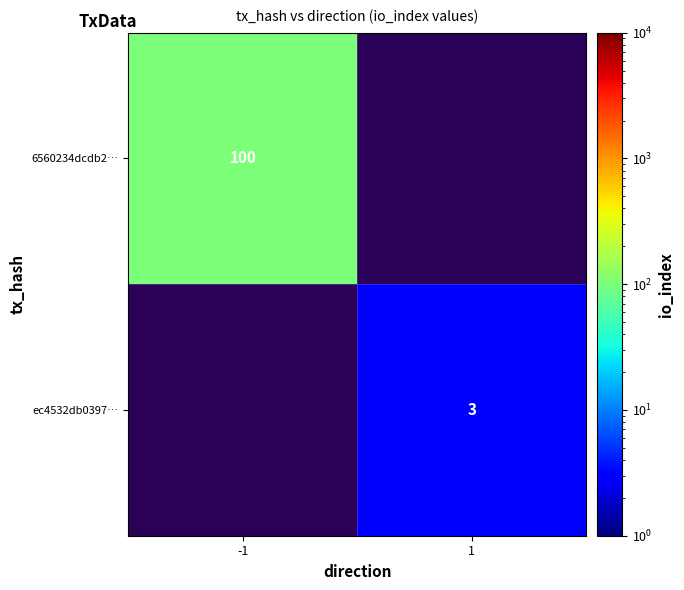

Count the number of categories in the chart.

2